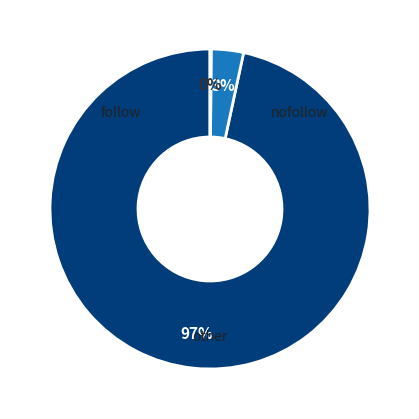

Is there a majority slice in this chart?

Yes